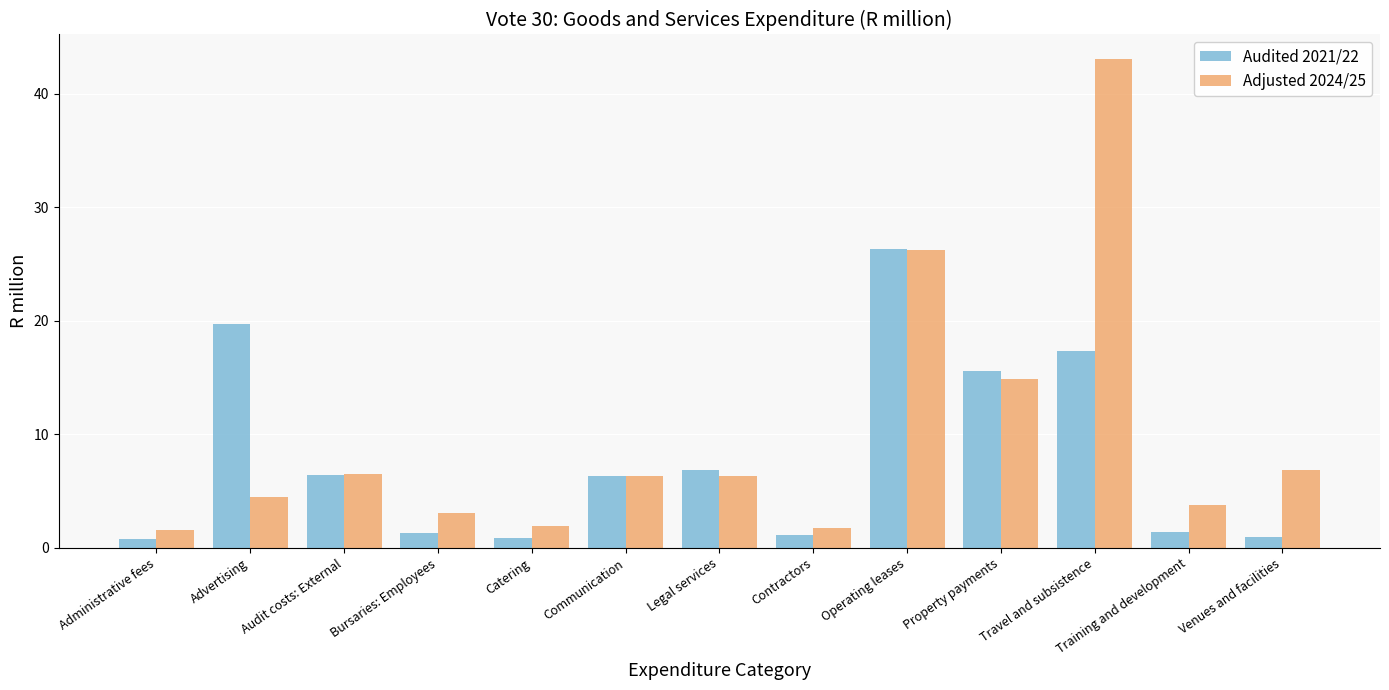

How many data points does each series have?

13